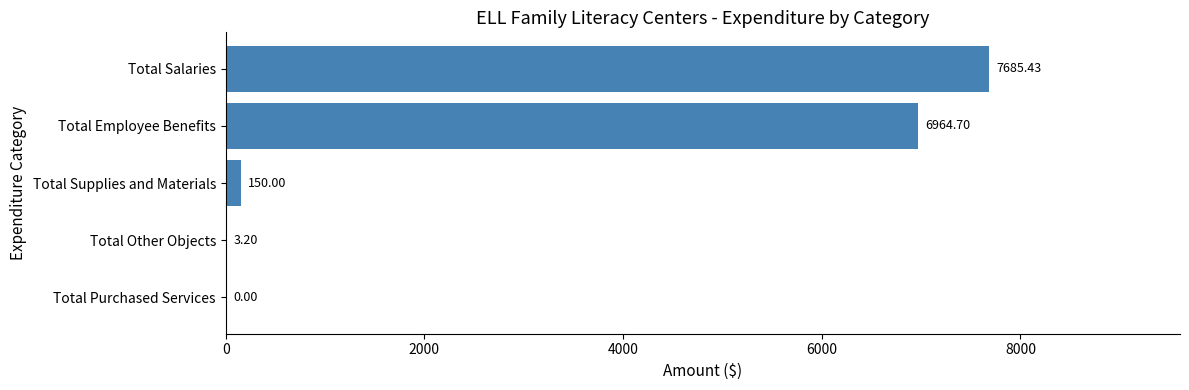

Are the bars horizontal?

Yes